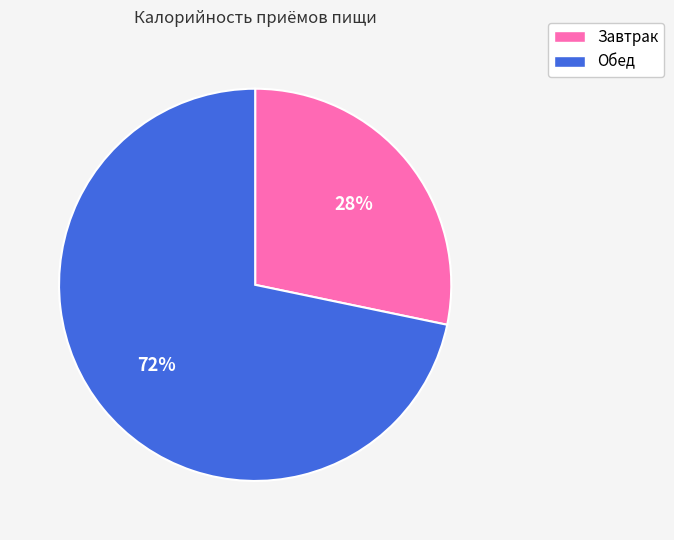

True or false: Обед accounts for 78% of the total.

False